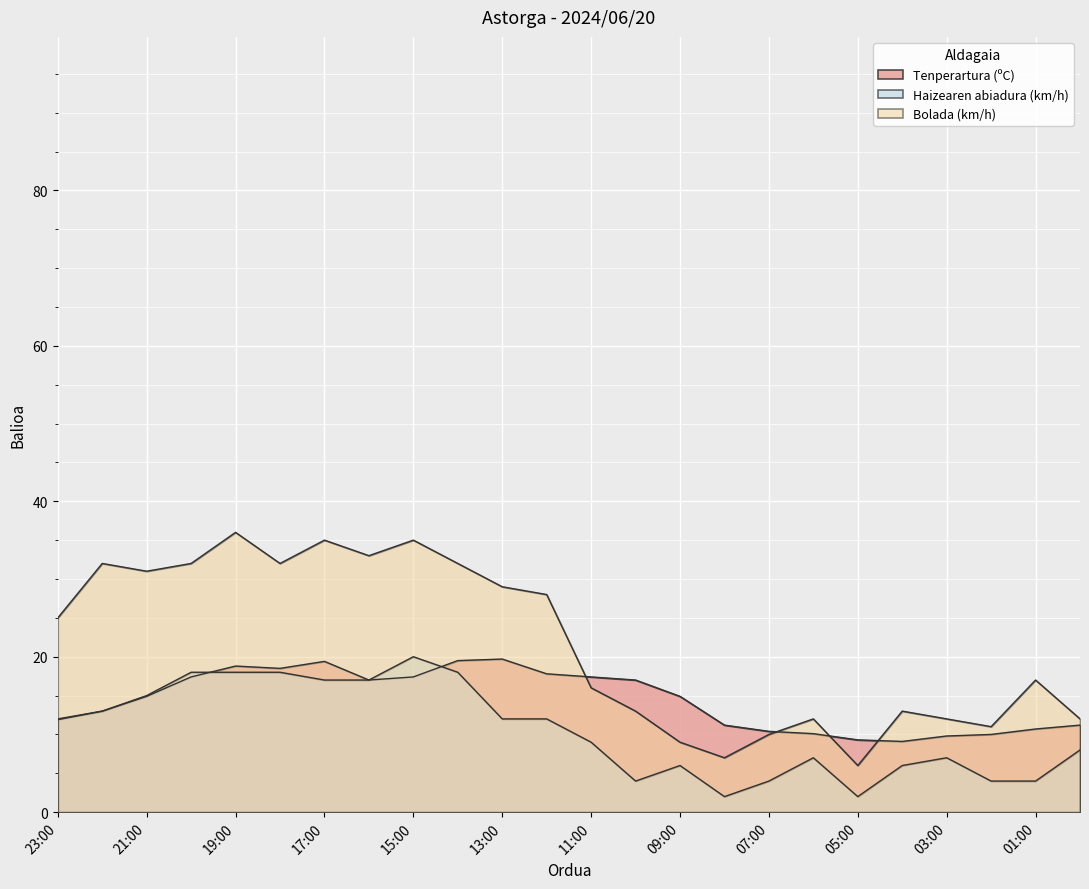

Which category has the highest value in the Tenperartura (ºC) series?

13:00